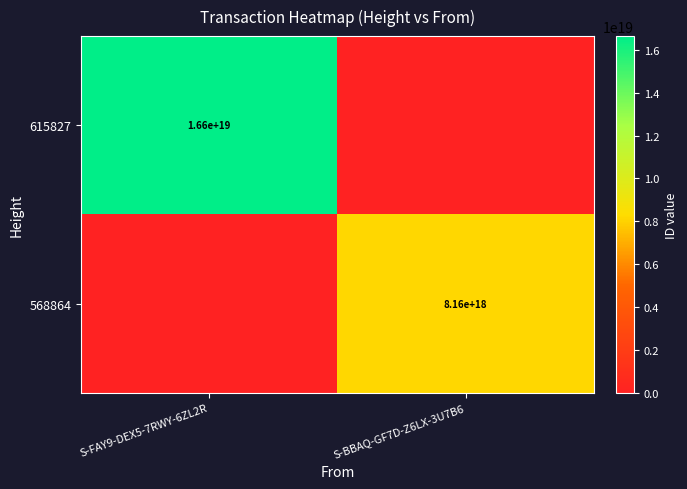

Is it true that 615827 equals 16600000000000000000 at S-FAY9-DEX5-7RWY-6ZL2R?

True